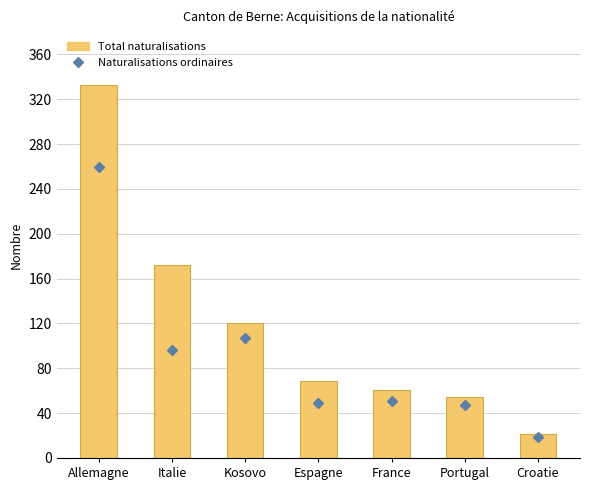

What is the highest value of the Total naturalisations series?

333